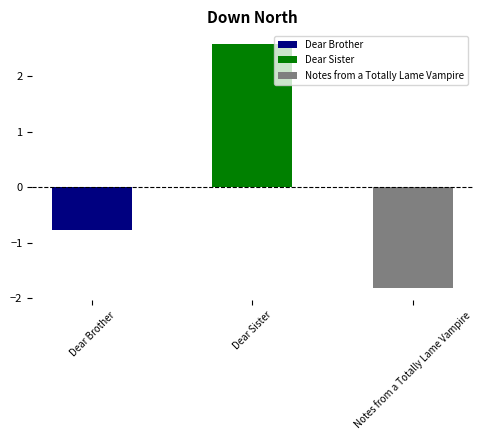

What is the difference between the maximum and minimum values?

4.4